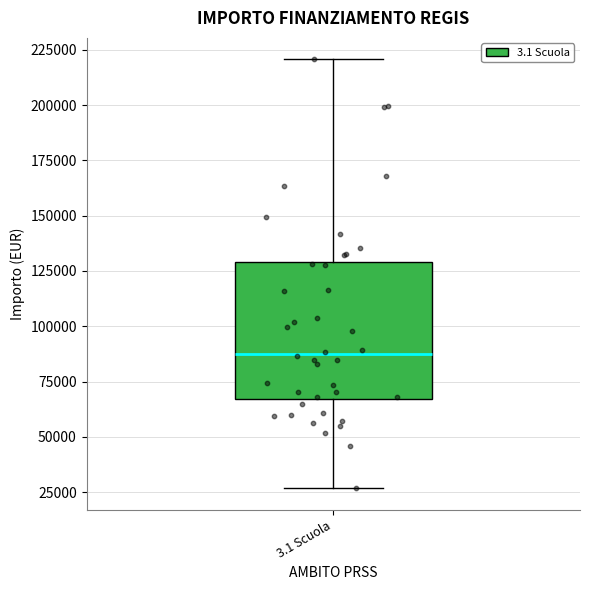

Transcribe this box plot: give where the median line is, the range the box spans, and where the two whiskers end, as read against the y-axis. The values are not printed on the chart, so give them approximately, as read against the axis.

median 85000, box 65000 to 130000, whiskers 25000 to 220000